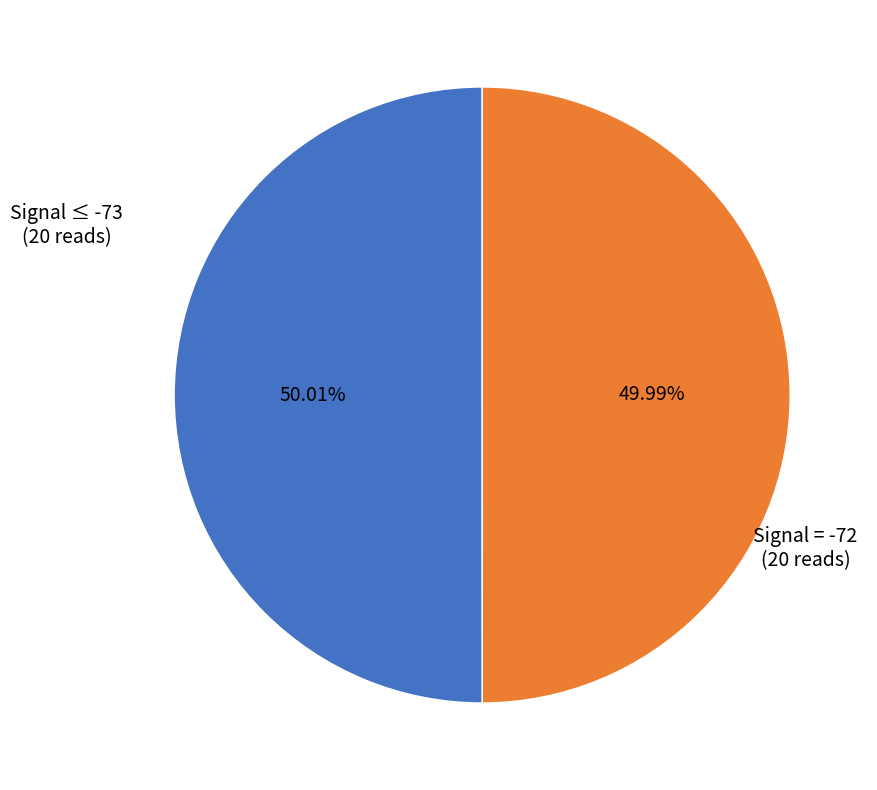

How many slices are in this pie chart?

2